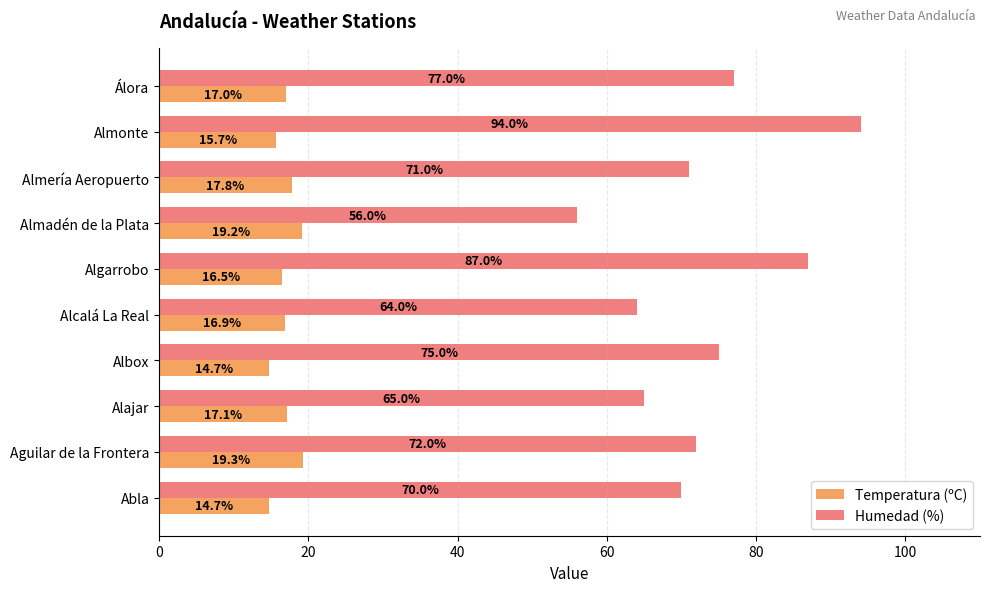

List the series in order of their peak value, highest first.

Humedad (%), Temperatura (ºC)